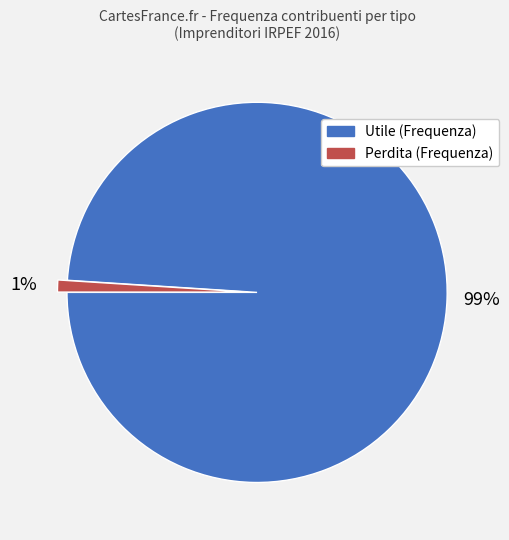

True or false: Perdita (Frequenza) accounts for 1% of the total.

True